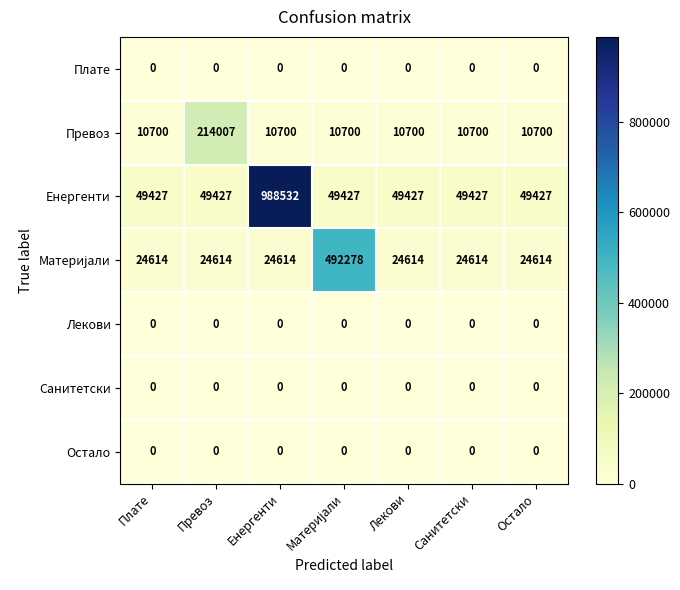

Is the value of Лекови at Енергенти greater than the value of Енергенти at Превоз?

No